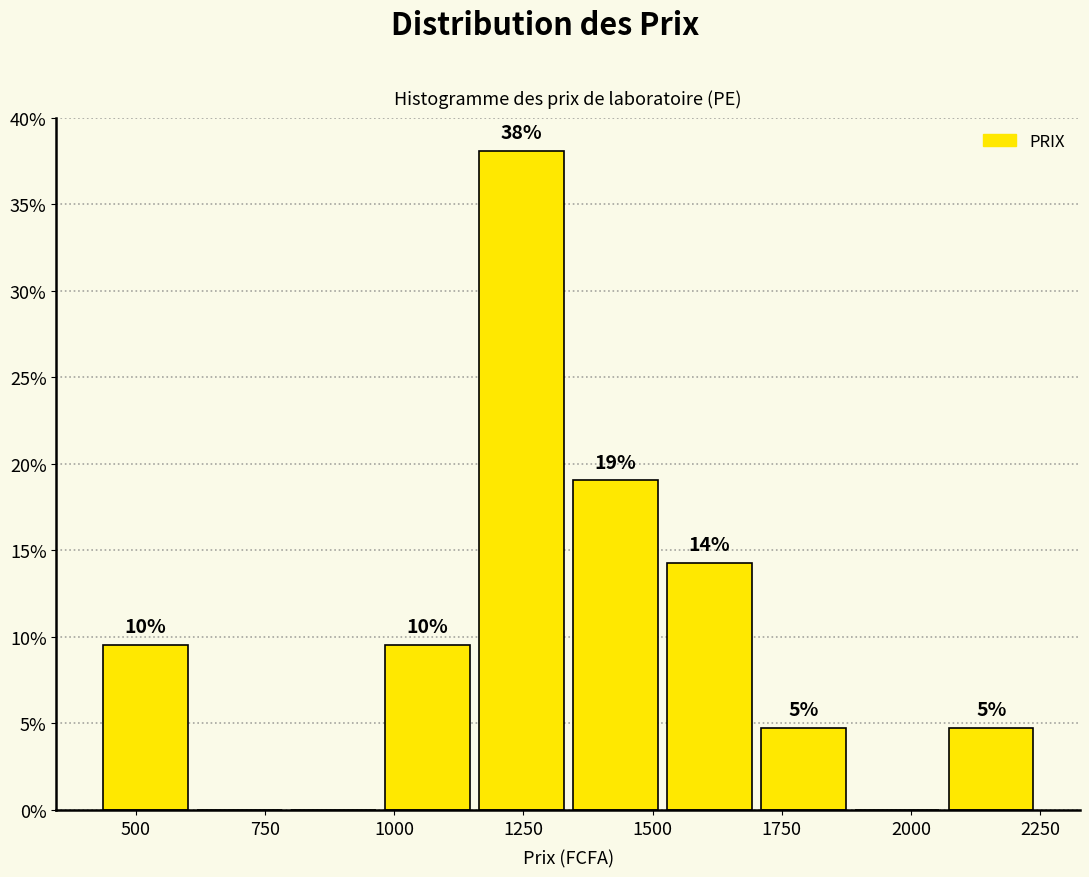

Around what value on the x-axis is the tallest bar? Give the approximate position of its centre, as read against the axis.

1250